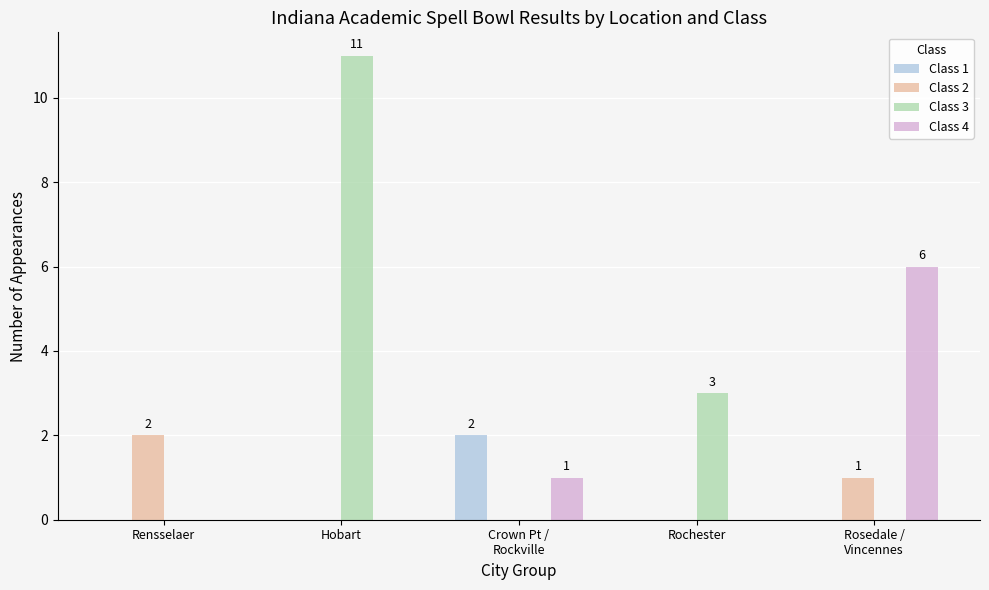

At which category is the sum across all series the highest?

Hobart